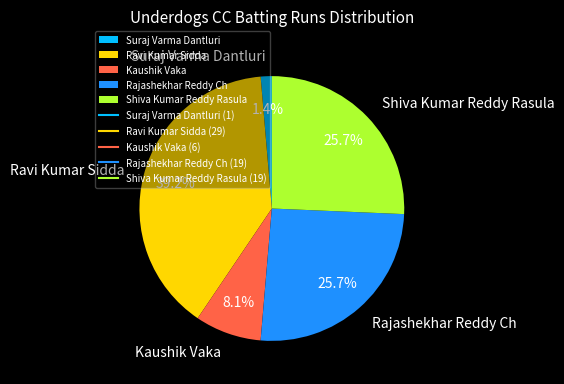

What is the smallest slice in the pie chart?

Suraj Varma Dantluri